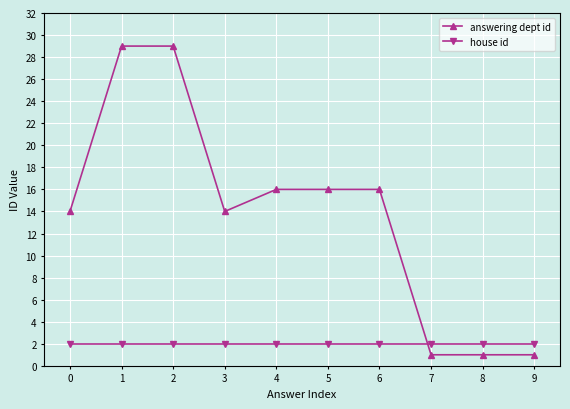

Which series has the largest total across all categories?

answering dept id